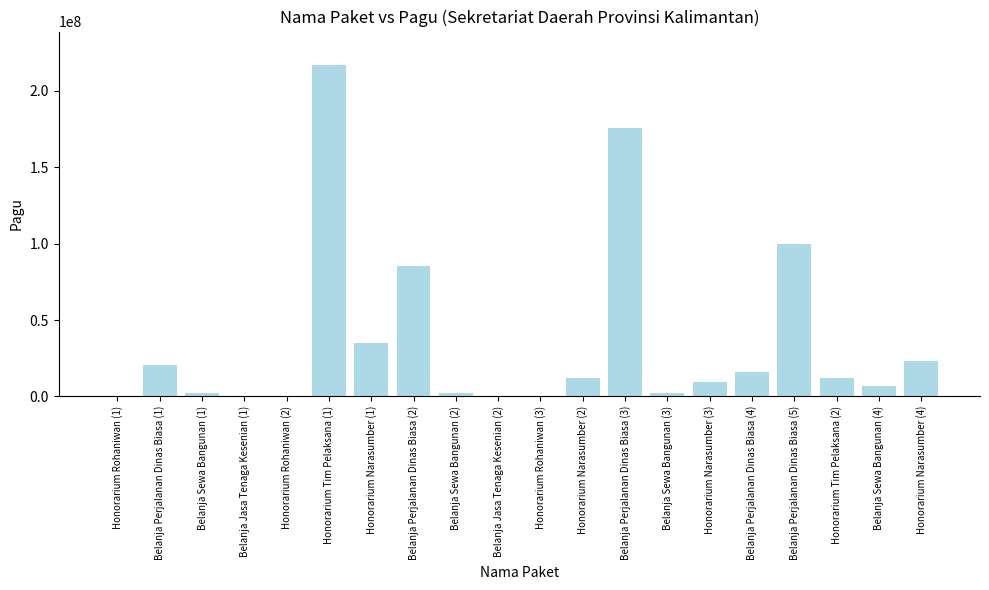

What value does the data have at Belanja Jasa Tenaga Kesenian (2)?

400000